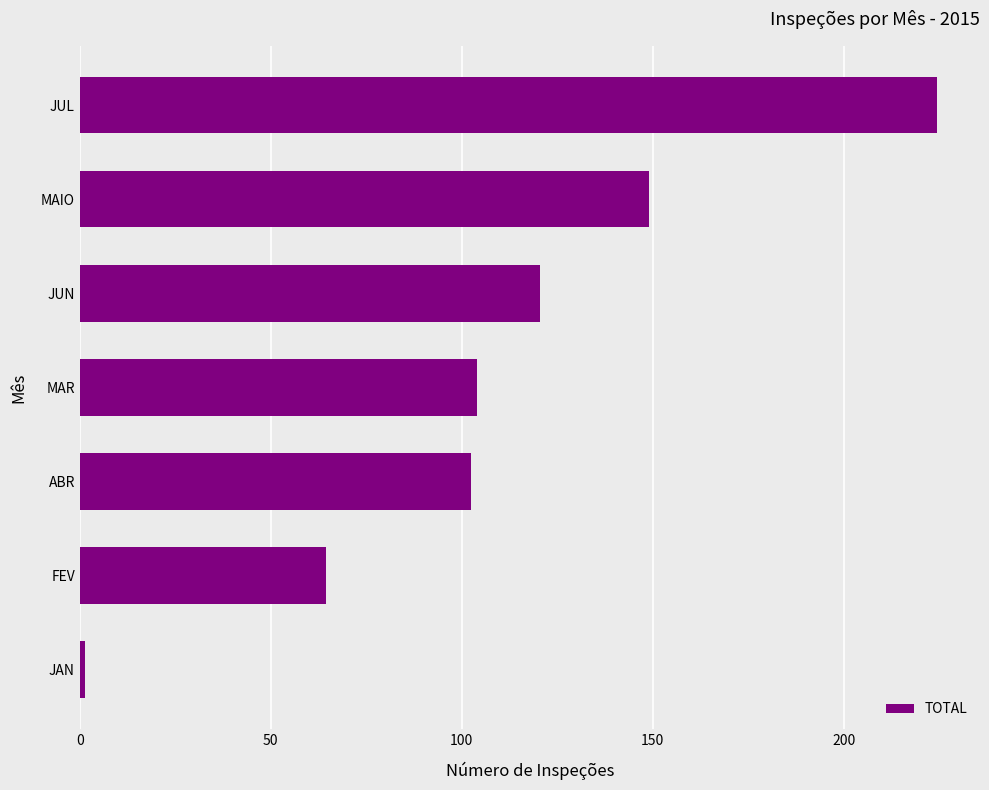

What is the change in value from JUN to JUL?

+104.0